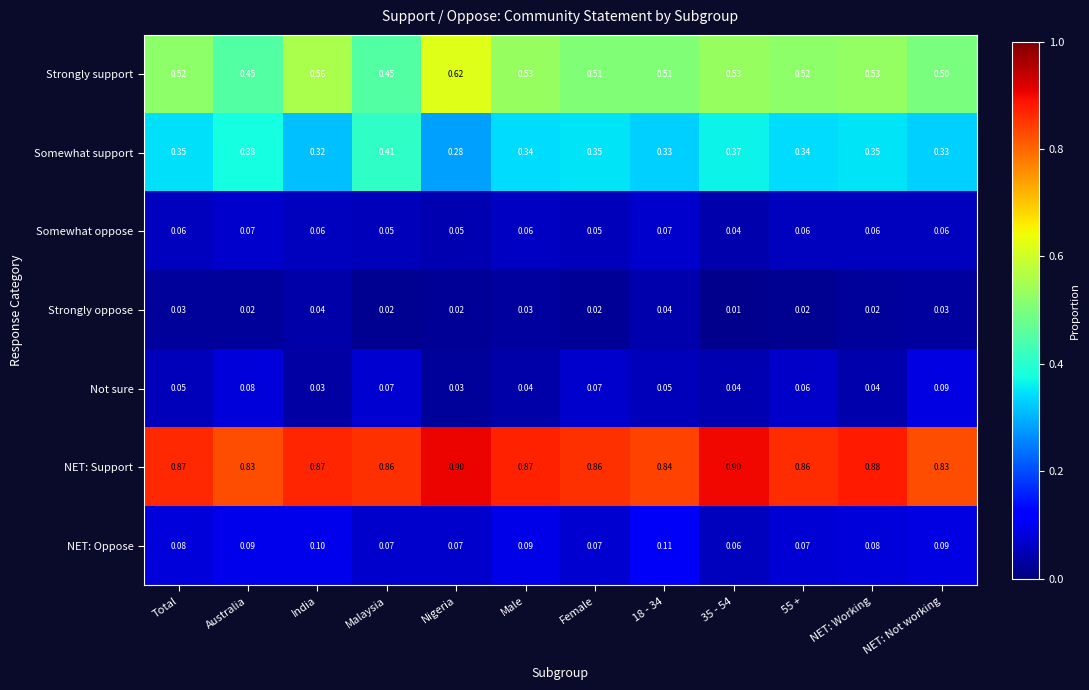

List the series in order of their peak value, highest first.

NET: Support, Strongly support, Somewhat support, NET: Oppose, Not sure, Somewhat oppose, Strongly oppose